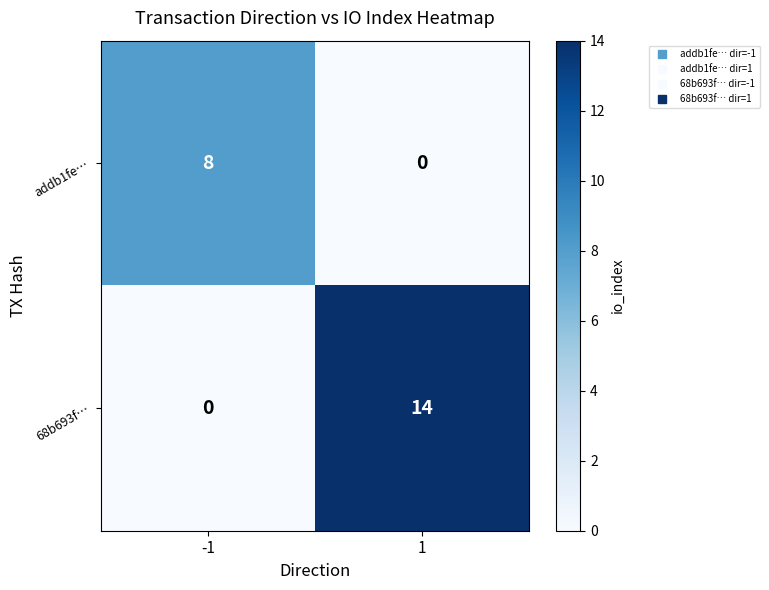

At -1, list the series in order from smallest to largest.

68b693f…, addb1fe…